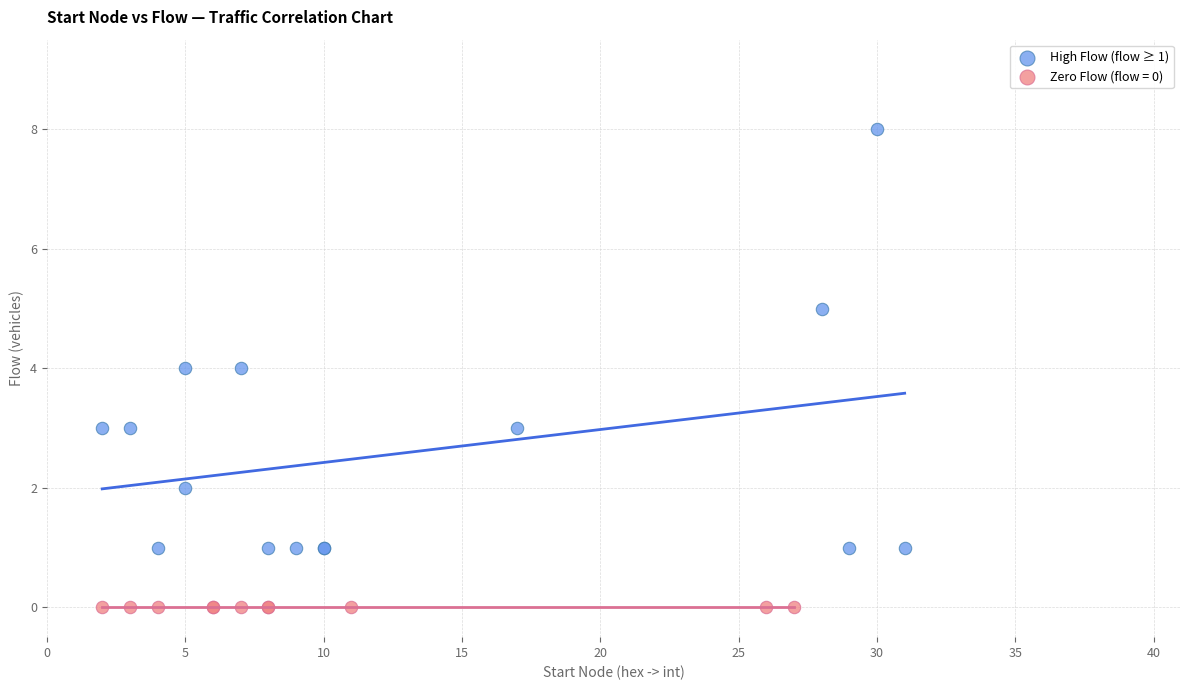

Which series reaches the maximum Y coordinate?

High Flow (flow ≥ 1)